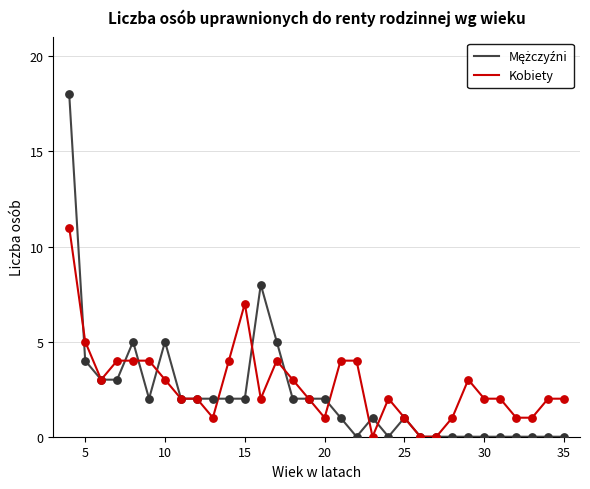

At how many categories does at least one series exceed 16?

1